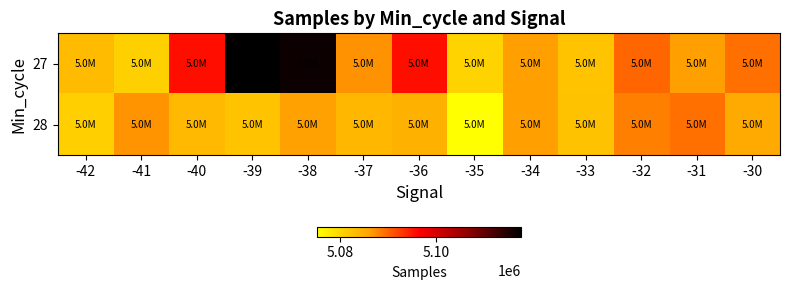

How many categories are shown in the chart?

13